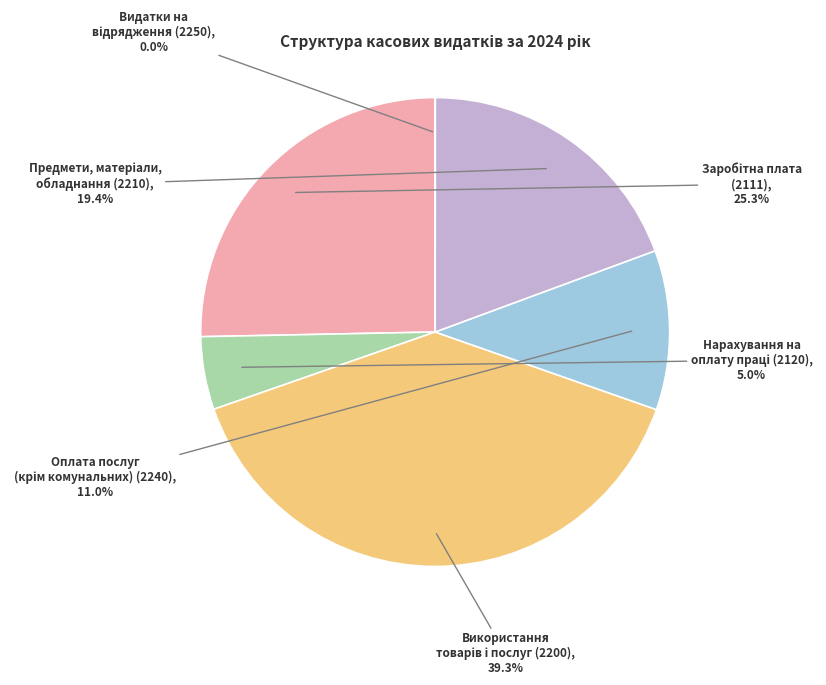

Is there any slice that represents more than half of the pie?

No